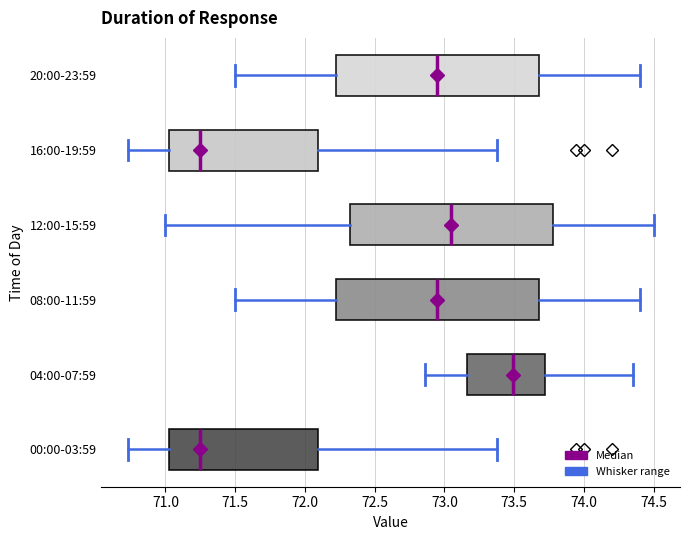

Reading bottom to top, transcribe this box plot: for each box, give where its median line is, the range the box spans, and where its two whiskers end, as read against the x-axis. The values are not printed on the chart, so give them approximately, as read against the axis.

00:00-03:59: median 71.25, box 71.05 to 72.10, whiskers 70.75 to 73.40
04:00-07:59: median 73.50, box 73.15 to 73.70, whiskers 72.85 to 74.35
08:00-11:59: median 72.95, box 72.25 to 73.70, whiskers 71.50 to 74.40
12:00-15:59: median 73.05, box 72.35 to 73.80, whiskers 71.00 to 74.50
16:00-19:59: median 71.25, box 71.05 to 72.10, whiskers 70.75 to 73.40
20:00-23:59: median 72.95, box 72.25 to 73.70, whiskers 71.50 to 74.40